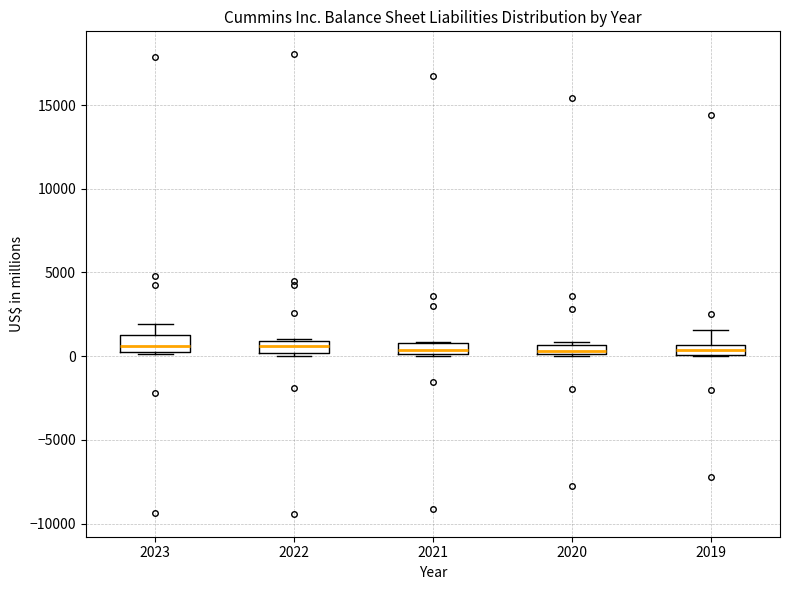

Where does the upper whisker of the box at x = 2023 end on the y-axis? The values are not printed on the chart, so give them approximately, as read against the axis.

2000